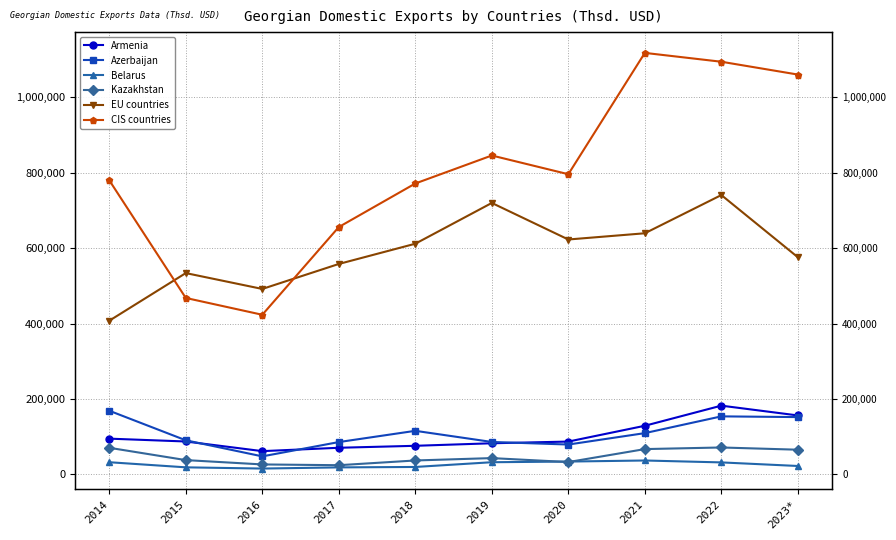

What is the sum of all Armenia values?

1027289.1